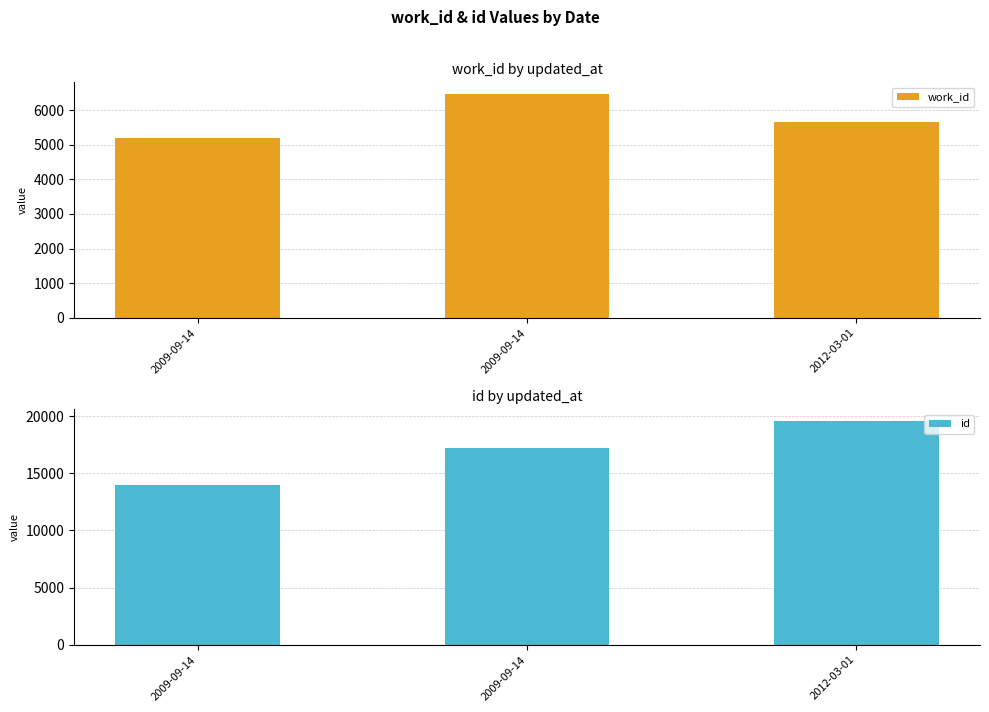

Rank the categories by id value from lowest to highest.

2009-09-14, 2009-09-14, 2012-03-01